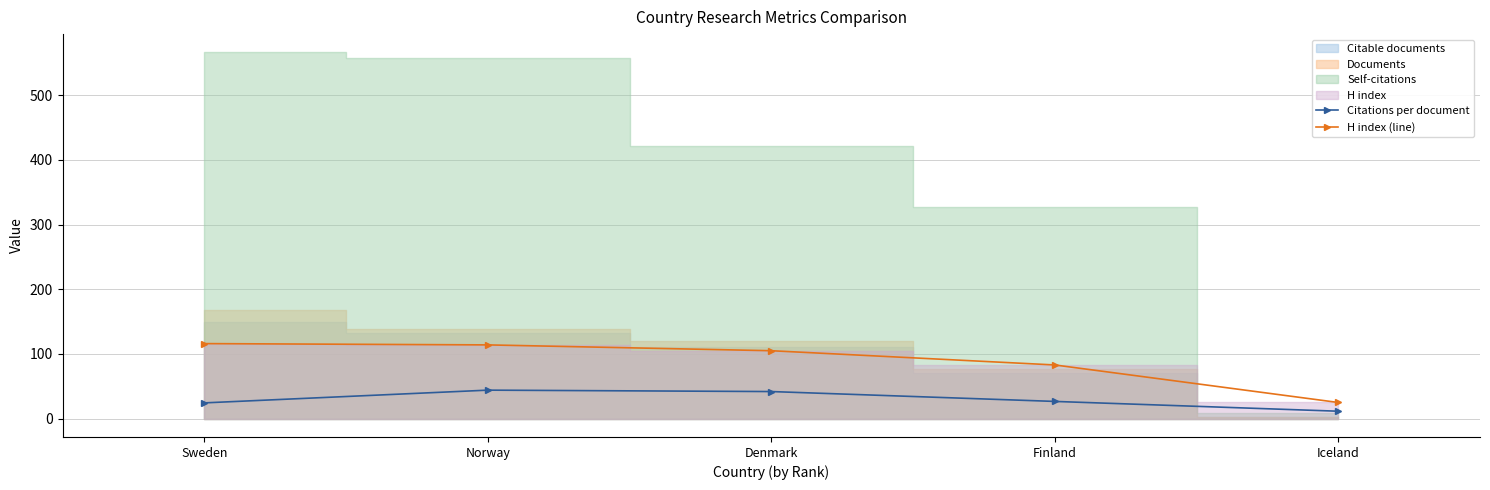

Between Sweden and Iceland, which series saw the biggest shift?

H index (line)